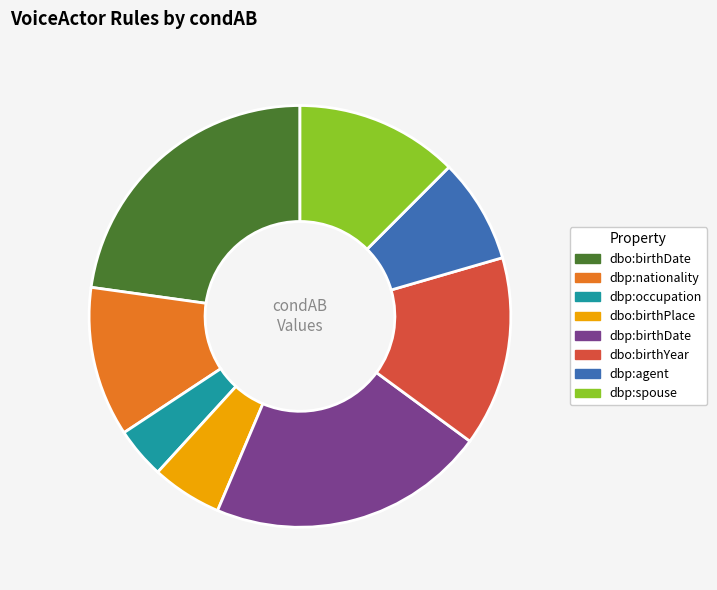

Is it true that dbo:birthPlace is 5% of the pie?

True